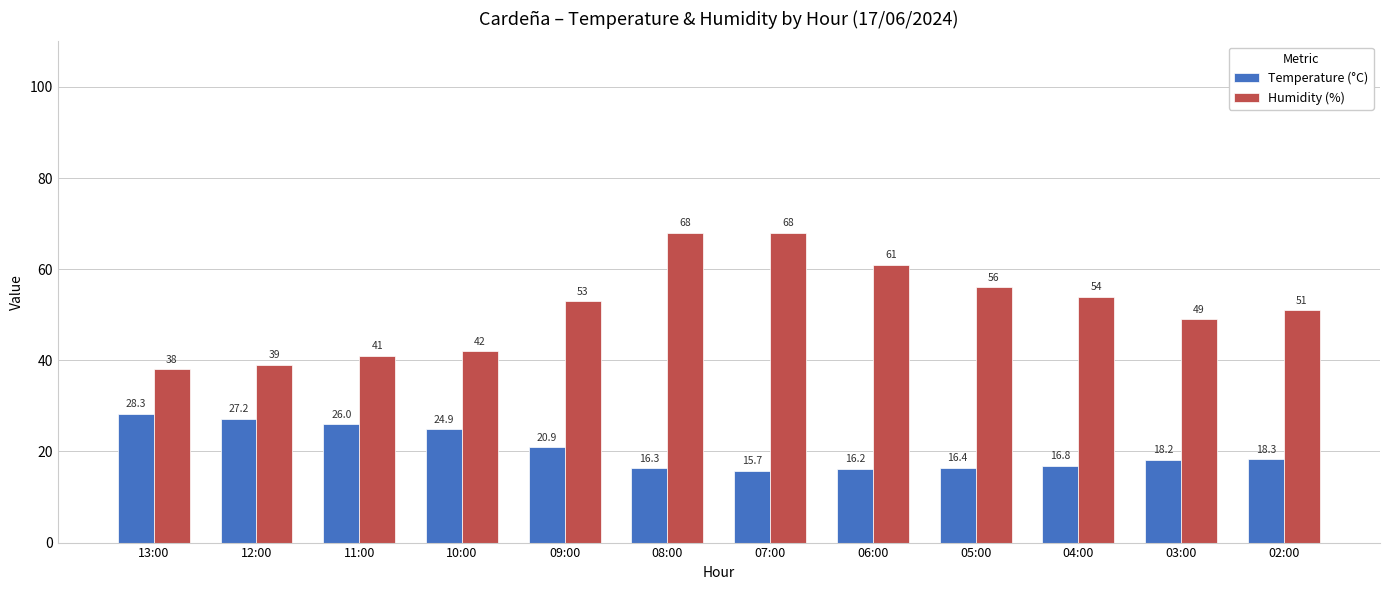

What is the label of the 12th bar from the right?

13:00